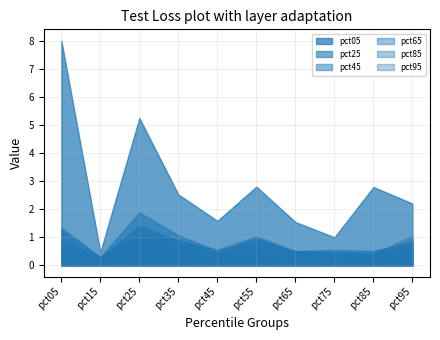

What is the total value across all series at pct45?

4.0